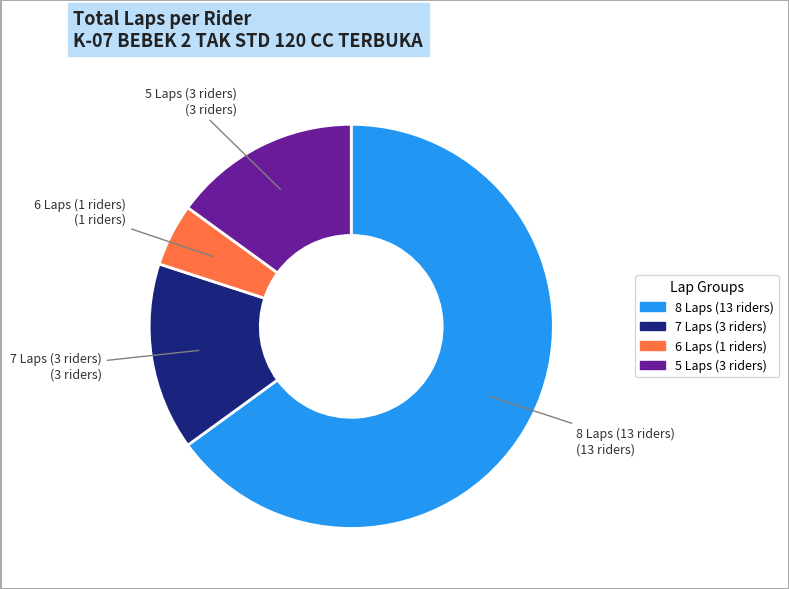

Is there a majority slice in this chart?

Yes